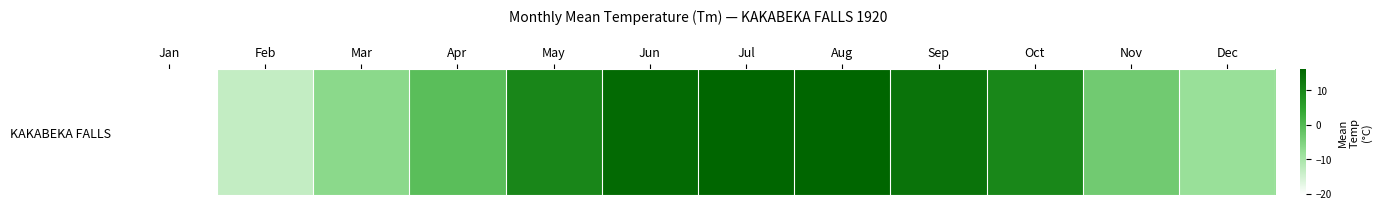

Is it true that the value at Sep is 6.1?

False